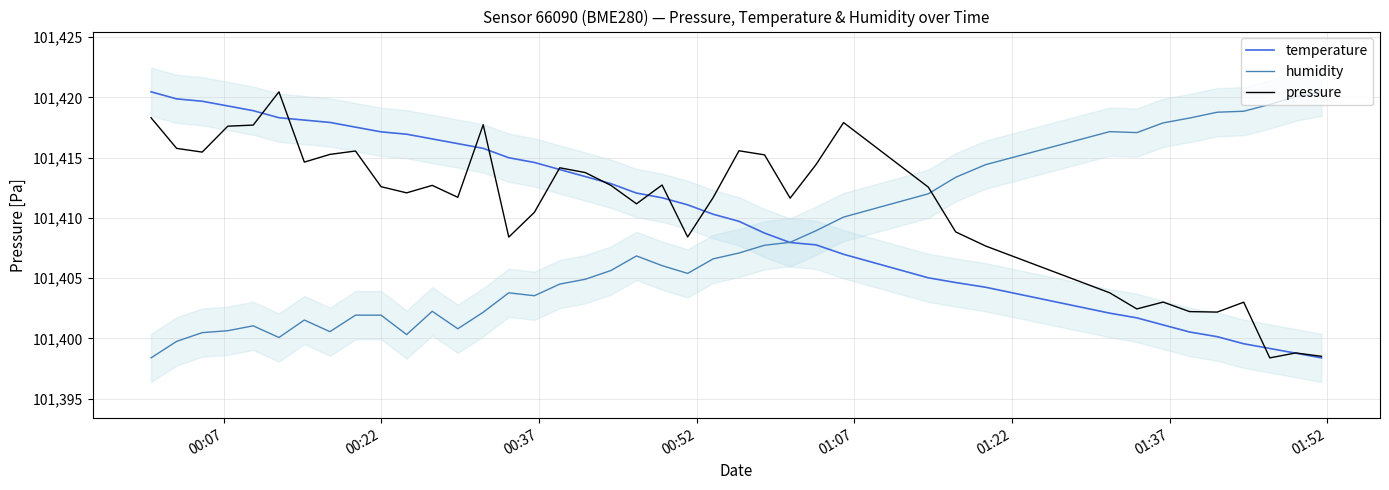

What is the lowest value of the pressure series?

101398.4